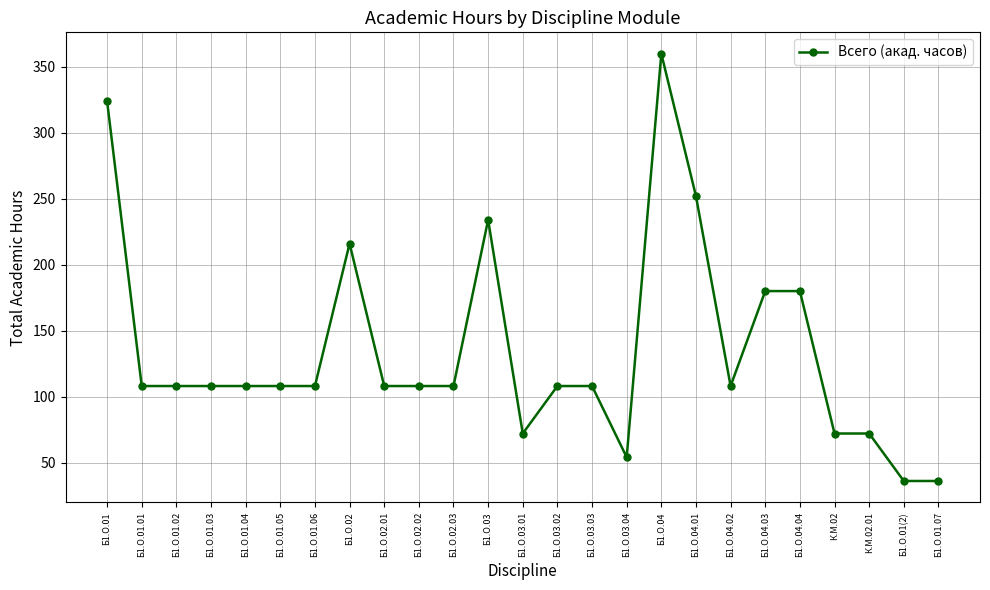

True or false: there are more than 0 points higher than both neighbors.

True